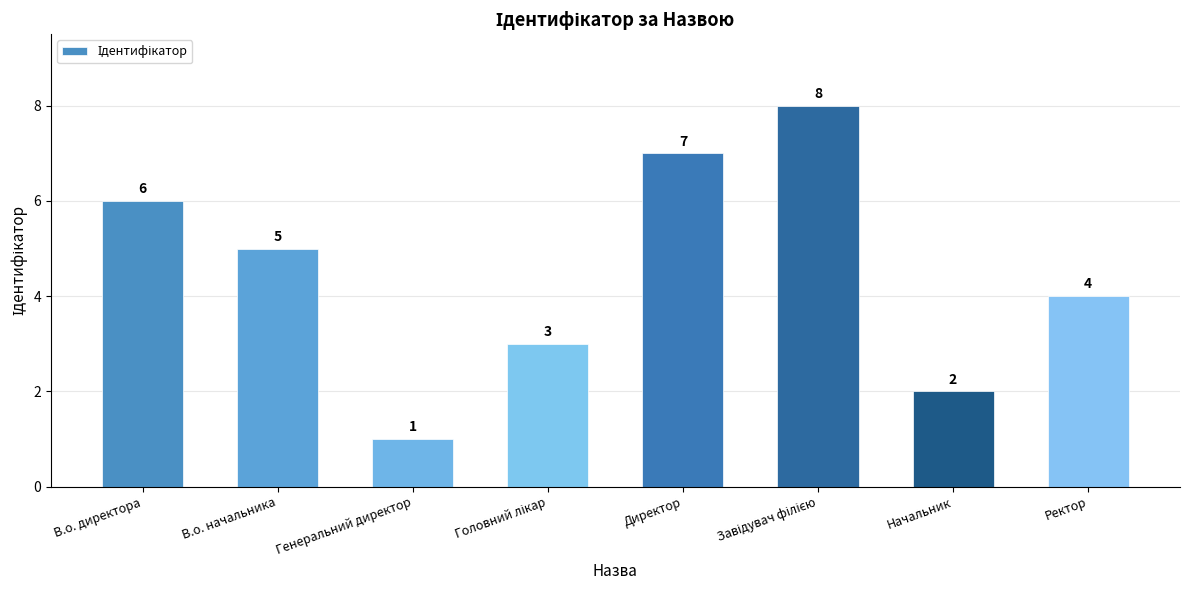

What is the smallest value displayed?

1